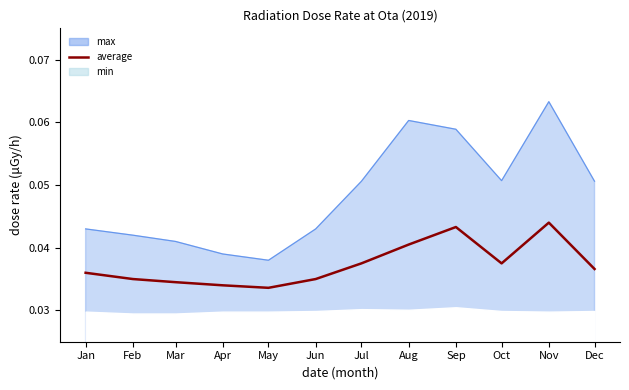

List the labels in order of value, smallest first.

May, Apr, Mar, Feb, Jun, Jan, Dec, Jul, Oct, Aug, Sep, Nov